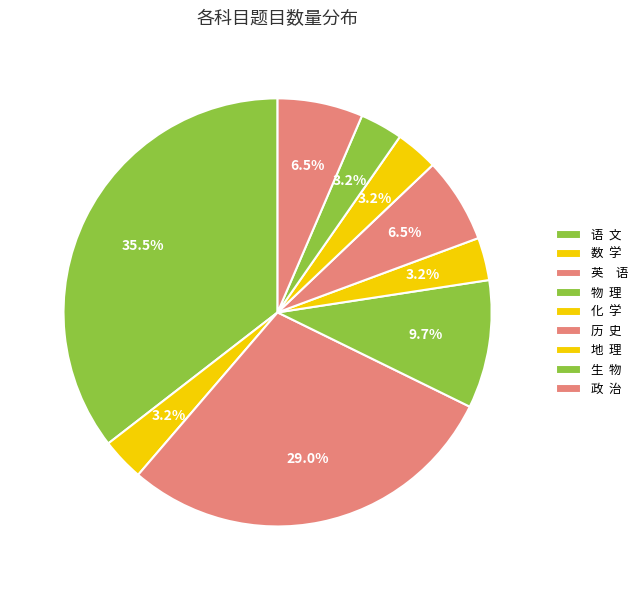

Count the number of slices in the pie.

9